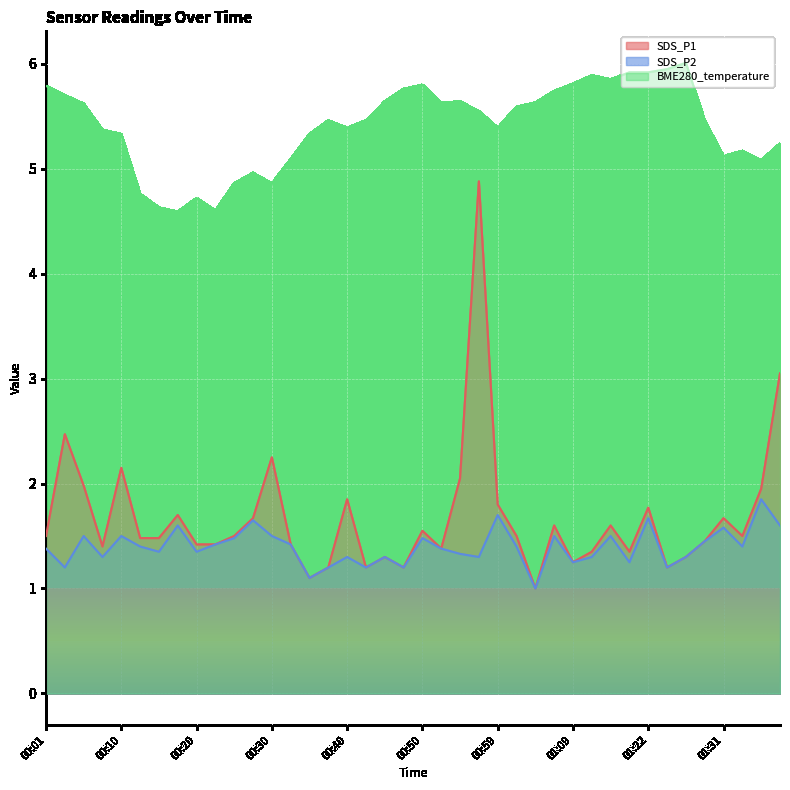

The value of SDS_P2 at 00:33 is 2.1. True or false?

False